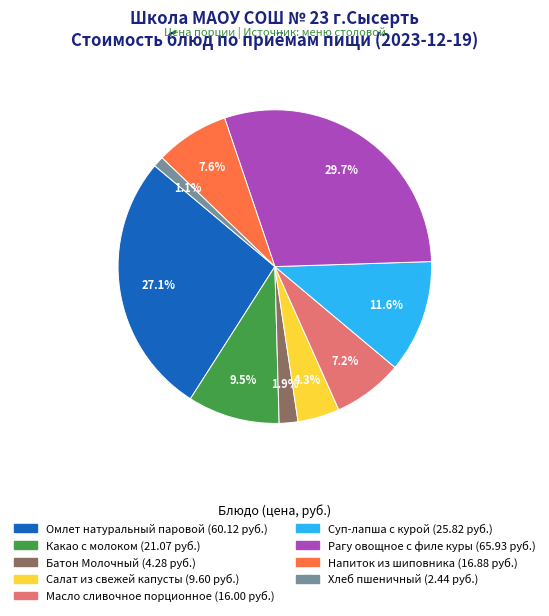

Does Какао с молоком account for over 50% of the chart?

No